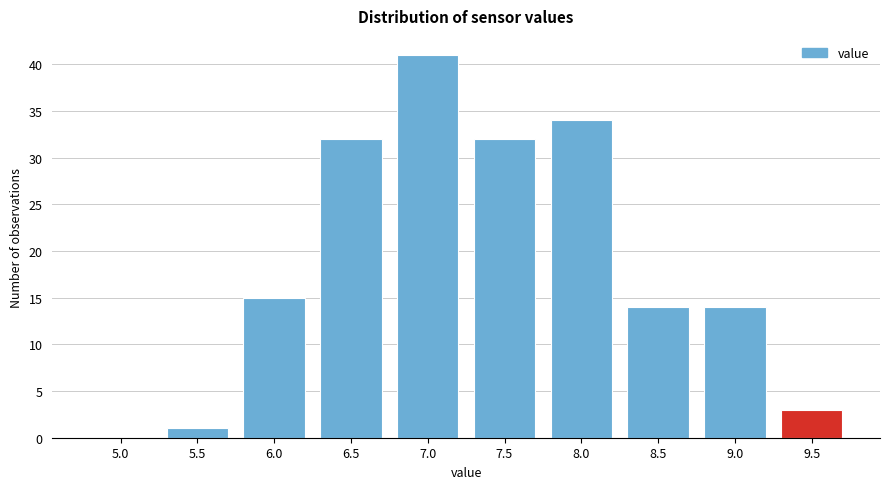

Reading left to right, extract all data points from this chart.

5.0=0	5.5=1	6.0=15	6.5=32	7.0=41	7.5=32	8.0=34	8.5=14	9.0=14	9.5=3